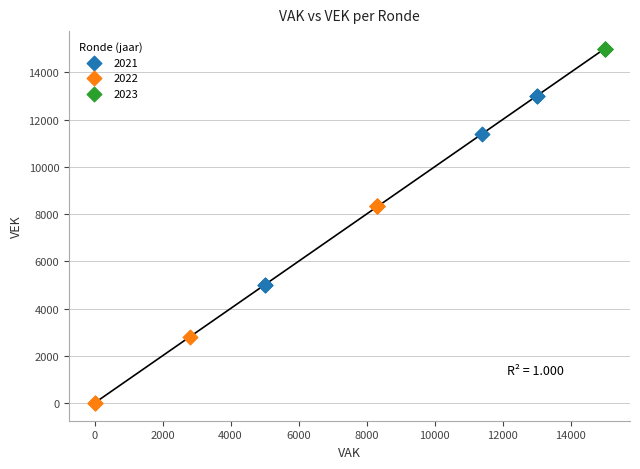

Which series reaches the minimum Y coordinate?

2022